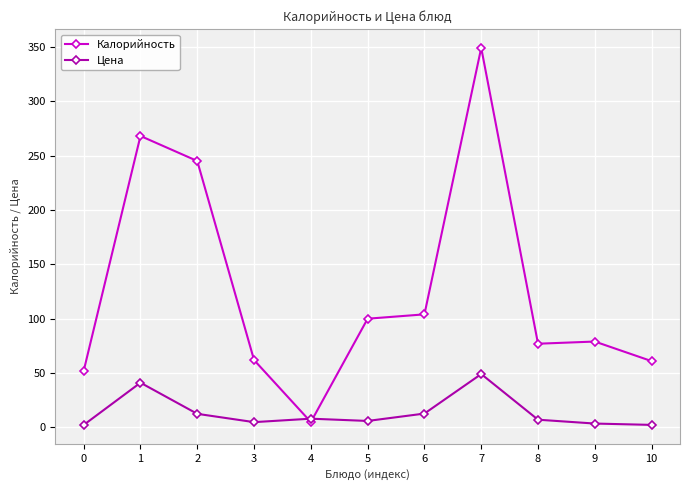

What is the highest value of the Калорийность series?

349.0